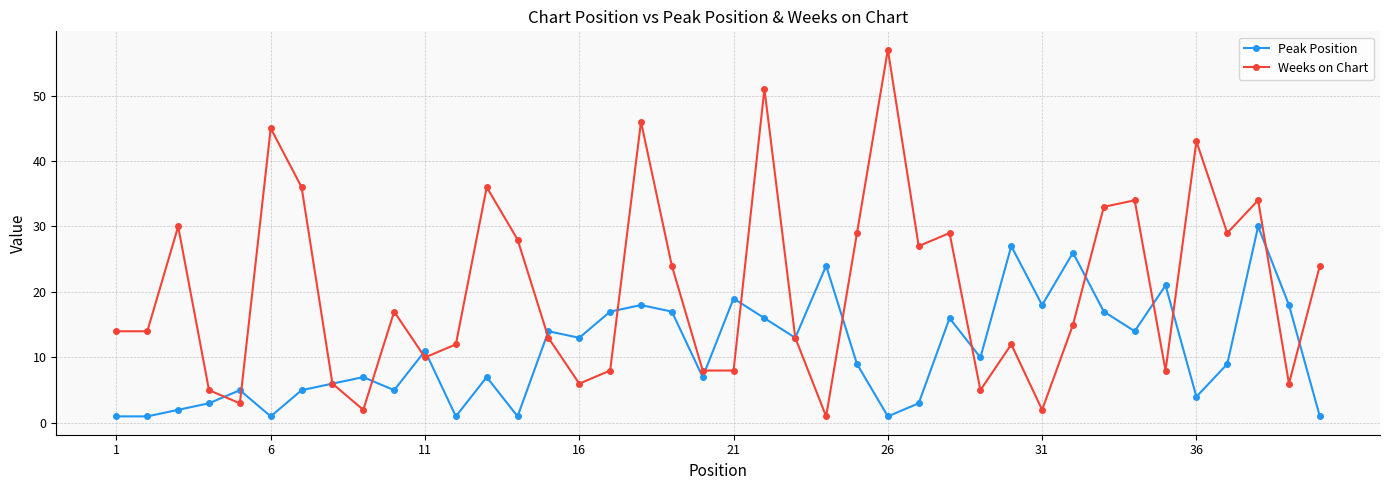

Which series has the largest total across all categories?

Weeks on Chart